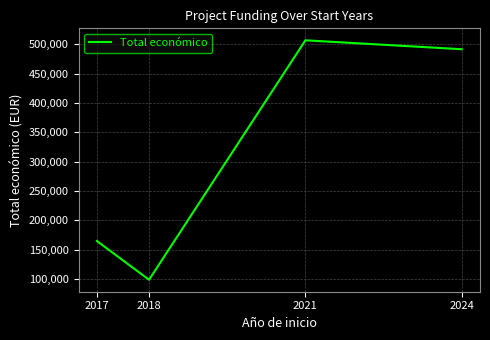

What is the minimum value shown in the chart?

98619